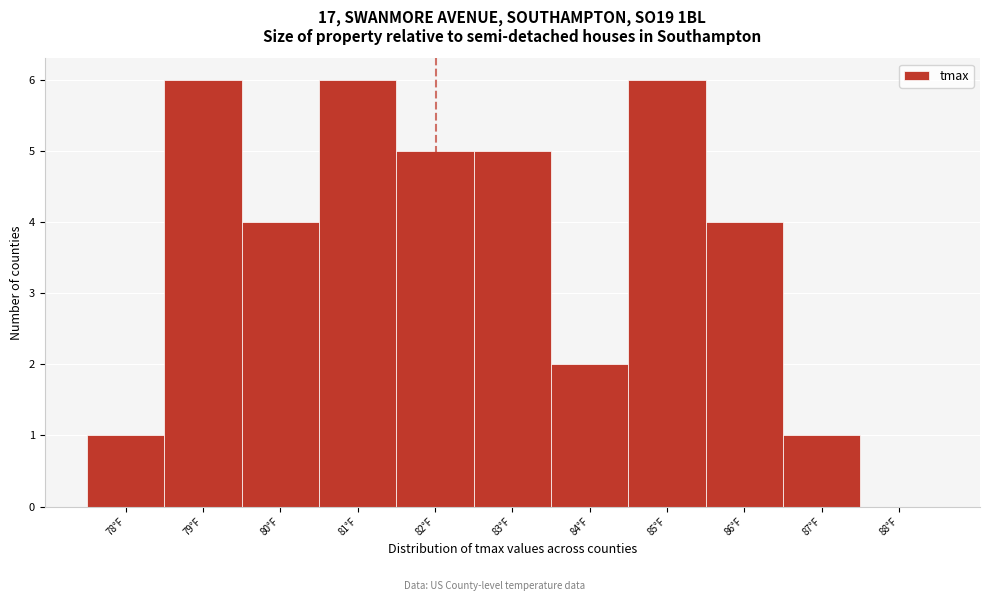

Reading left to right, transcribe this chart: for each bar, give the range it covers on the x-axis and its height. The values are not printed on the chart, so give them approximately, as read against the axis.

77.5 to 78.5: 1
78.5 to 79.5: 6
79.5 to 80.5: 4
80.5 to 81.5: 6
81.5 to 82.5: 5
82.5 to 83.5: 5
83.5 to 84.5: 2
84.5 to 85.5: 6
85.5 to 86.5: 4
86.5 to 87.5: 1
87.5 to 88.5: 0